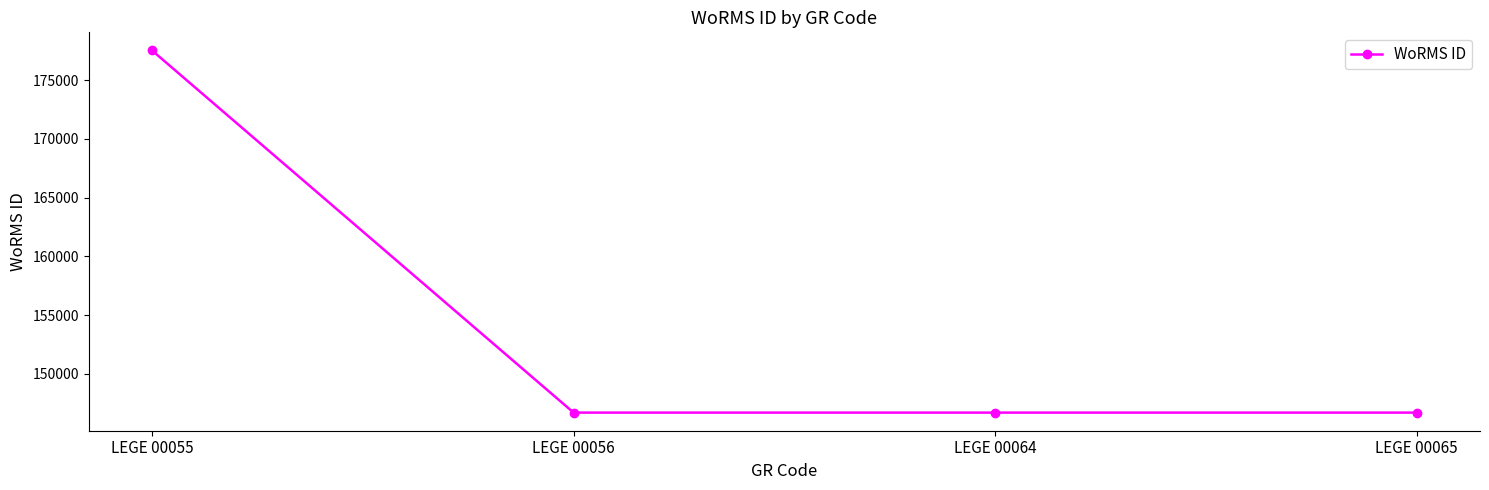

Does the chart display data point markers on the line(s)?

Yes